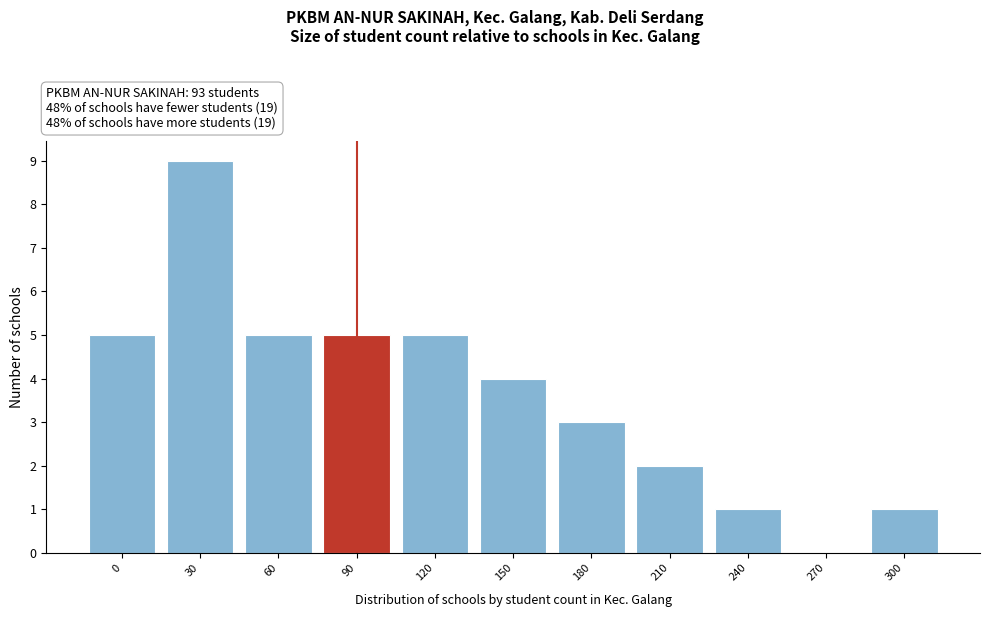

Reading right to left, transcribe all the data shown in this chart.

300=1	270=0	240=1	210=2	180=3	150=4	120=5	90=5	60=5	30=9	0=5